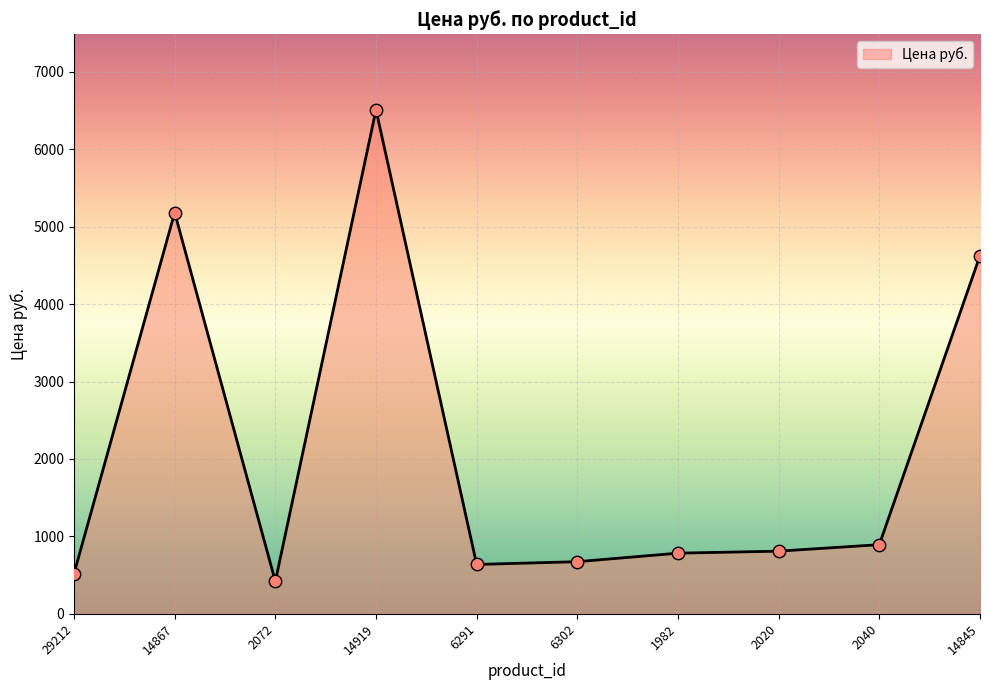

Between 2040 and 14867, which is larger?

14867